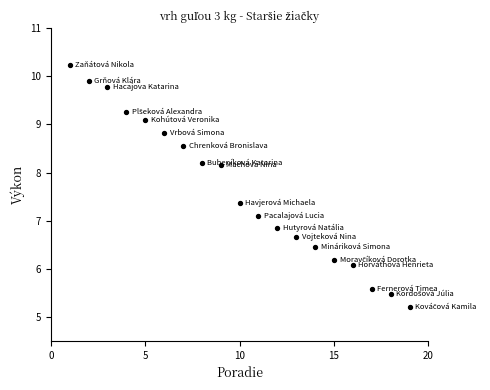

What is the range of X values (max minus min)?

18.0